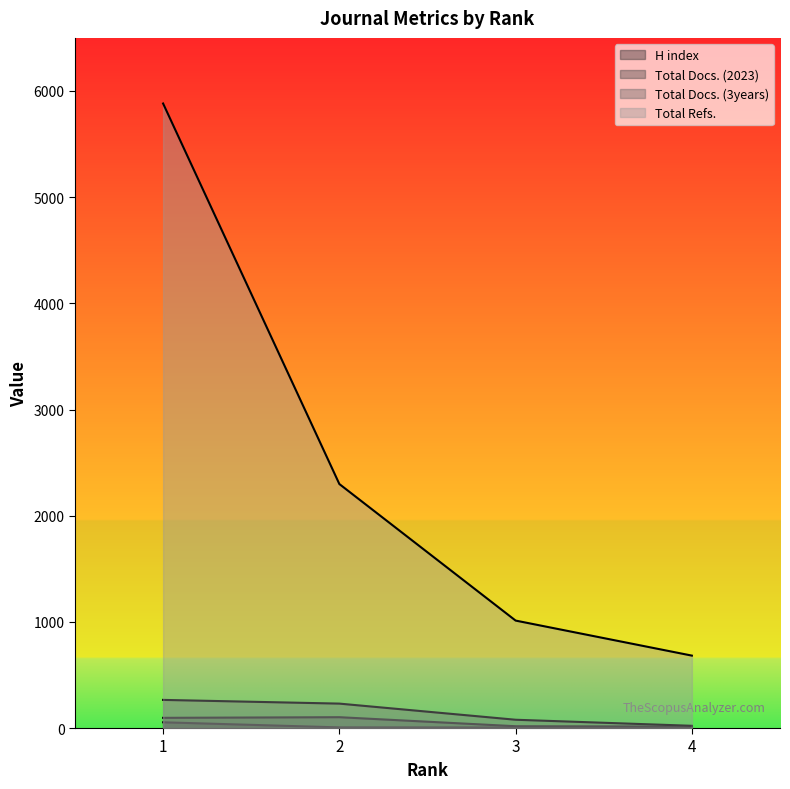

What is the value of the Total Docs. (3years) point at the 4th from the left?

21